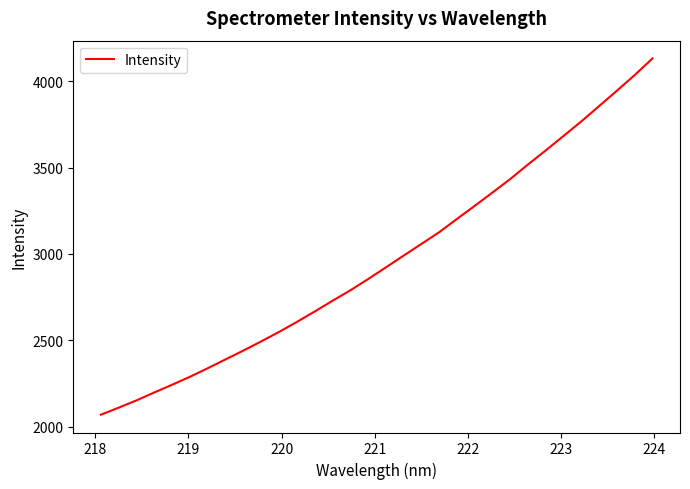

What is the minimum value shown in the chart?

2069.0